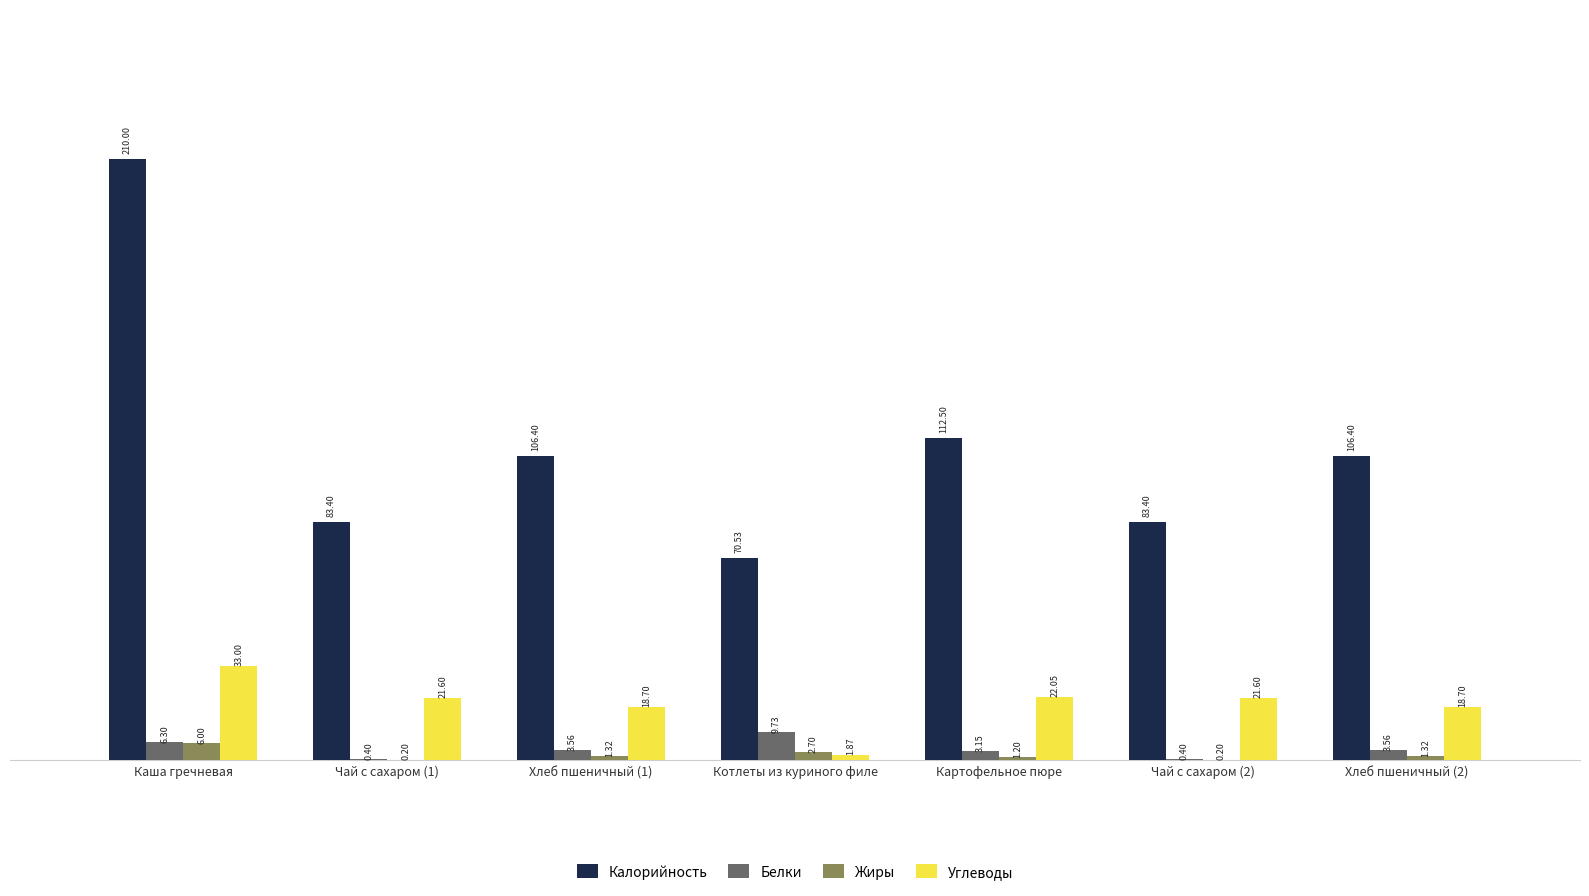

Count the number of data series in this chart.

4